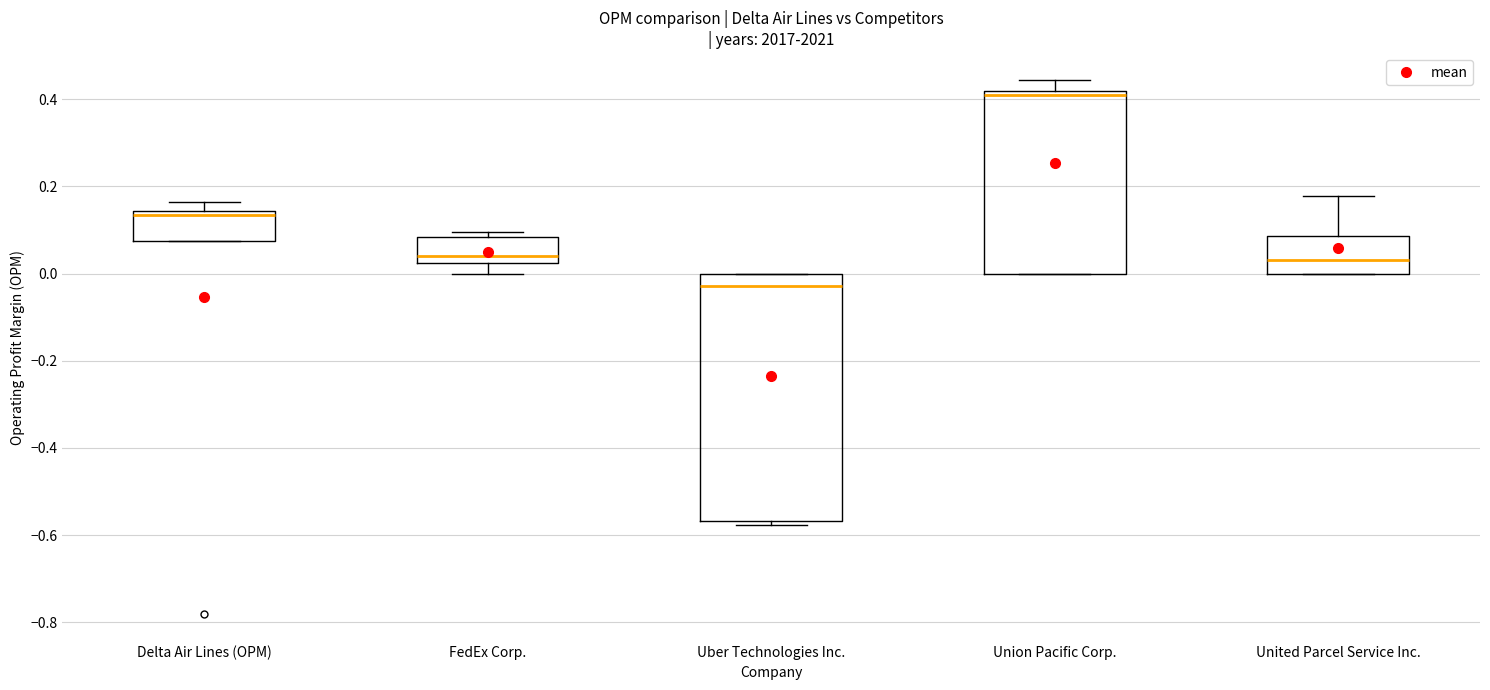

Which box's median line is the lowest?

Uber Technologies Inc.